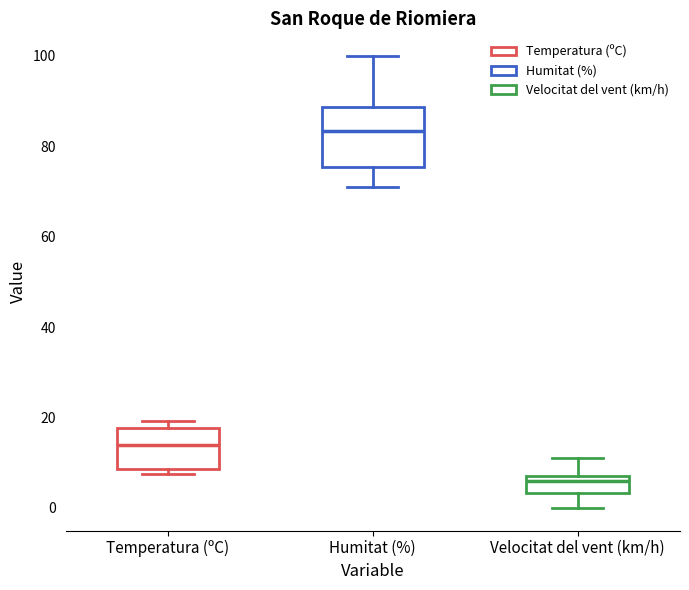

Reading left to right, transcribe this box plot: for each box, give where its median line is, the range the box spans, and where its two whiskers end, as read against the y-axis. The values are not printed on the chart, so give them approximately, as read against the axis.

Temperatura (ºC): median 14, box 8 to 18, whiskers 8 (just below the box's lower edge) to 20
Humitat (%): median 84, box 76 to 88, whiskers 72 to 100
Velocitat del vent (km/h): median 6, box 4 to 8, whiskers 0 to 12